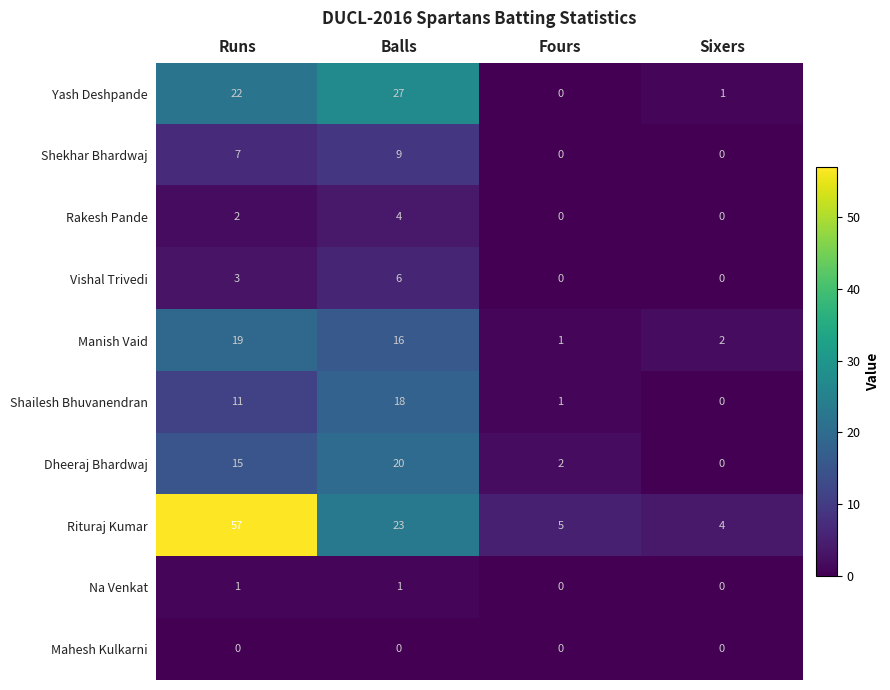

Rank the series at Runs from highest to lowest value.

Rituraj Kumar, Yash Deshpande, Manish Vaid, Dheeraj Bhardwaj, Shailesh Bhuvanendran, Shekhar Bhardwaj, Vishal Trivedi, Rakesh Pande, Na Venkat, Mahesh Kulkarni